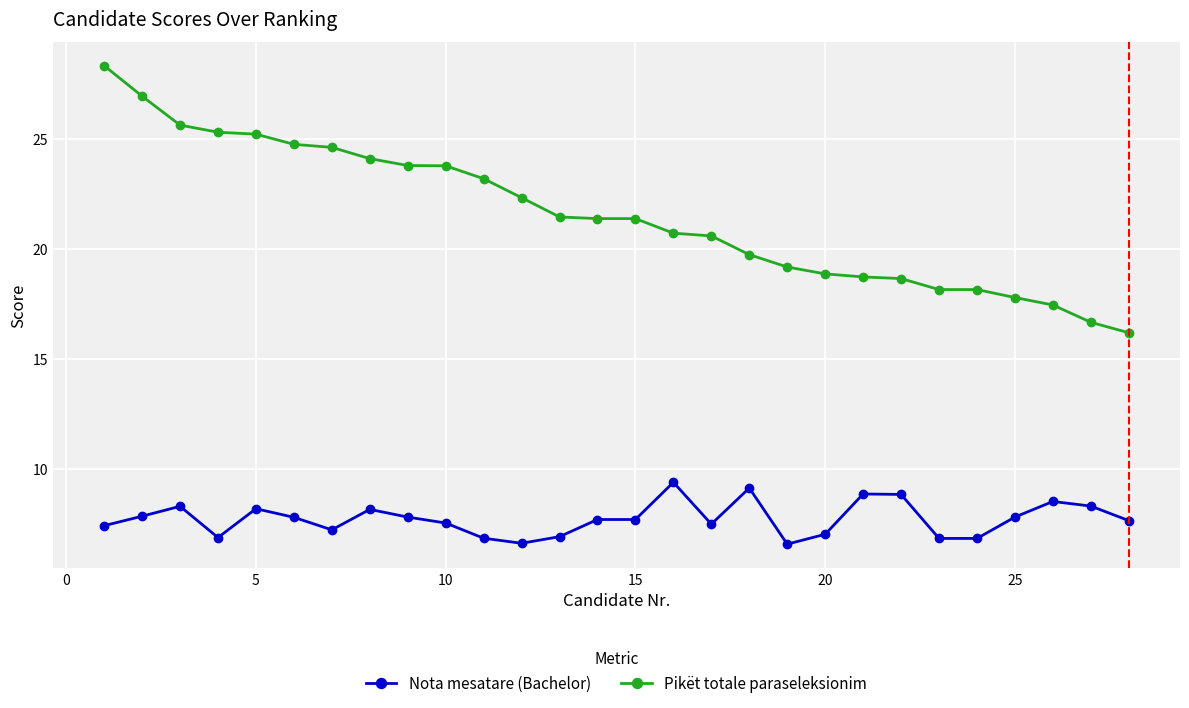

Which series has the largest range (max minus min)?

Pikët totale paraseleksionim